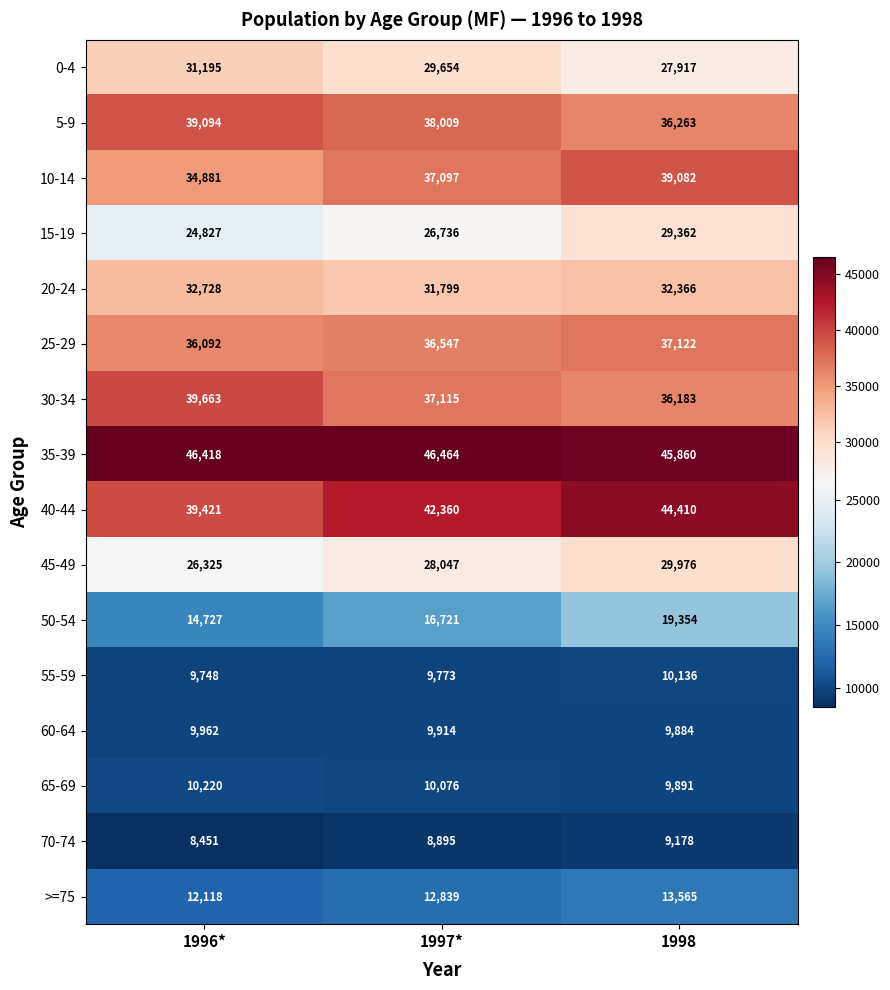

What is the maximum value for 30-34?

39663